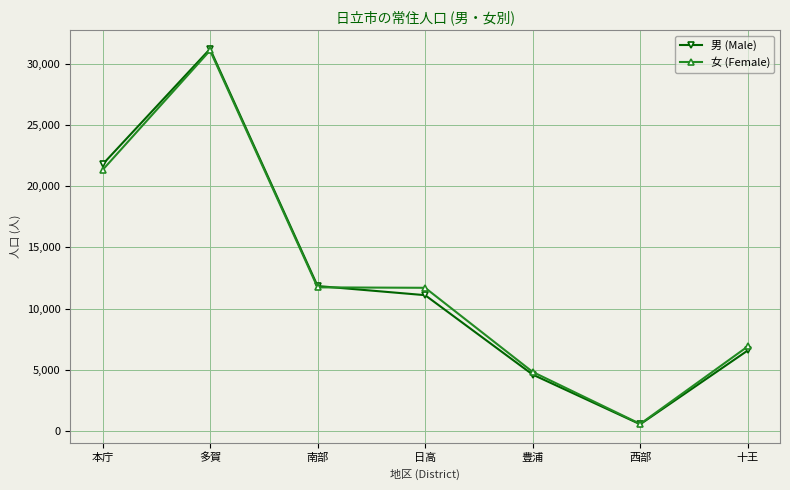

What is the spread (max minus min) of values at 十王?

329